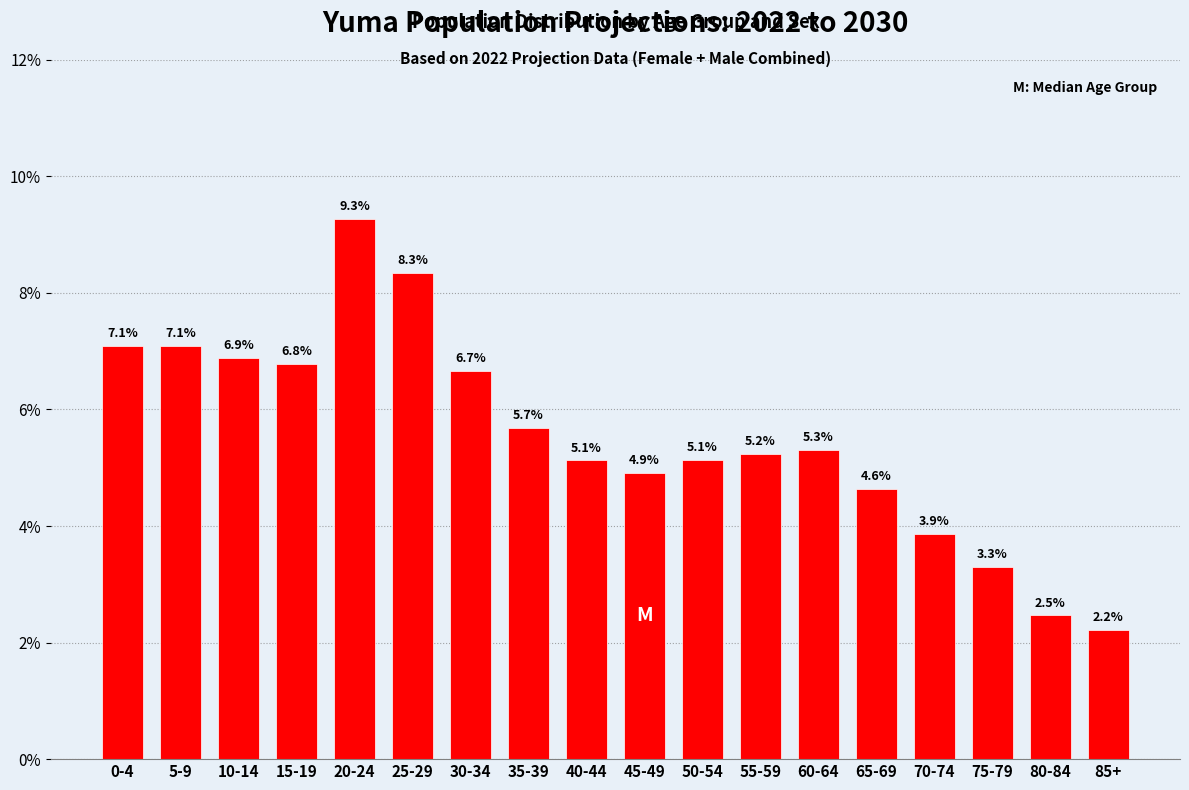

Reading left to right, extract all data points from this chart.

0-4=7.1	5-9=7.1	10-14=6.9	15-19=6.8	20-24=9.3	25-29=8.3	30-34=6.7	35-39=5.7	40-44=5.1	45-49=4.9	50-54=5.1	55-59=5.2	60-64=5.3	65-69=4.6	70-74=3.9	75-79=3.3	80-84=2.5	85+=2.2